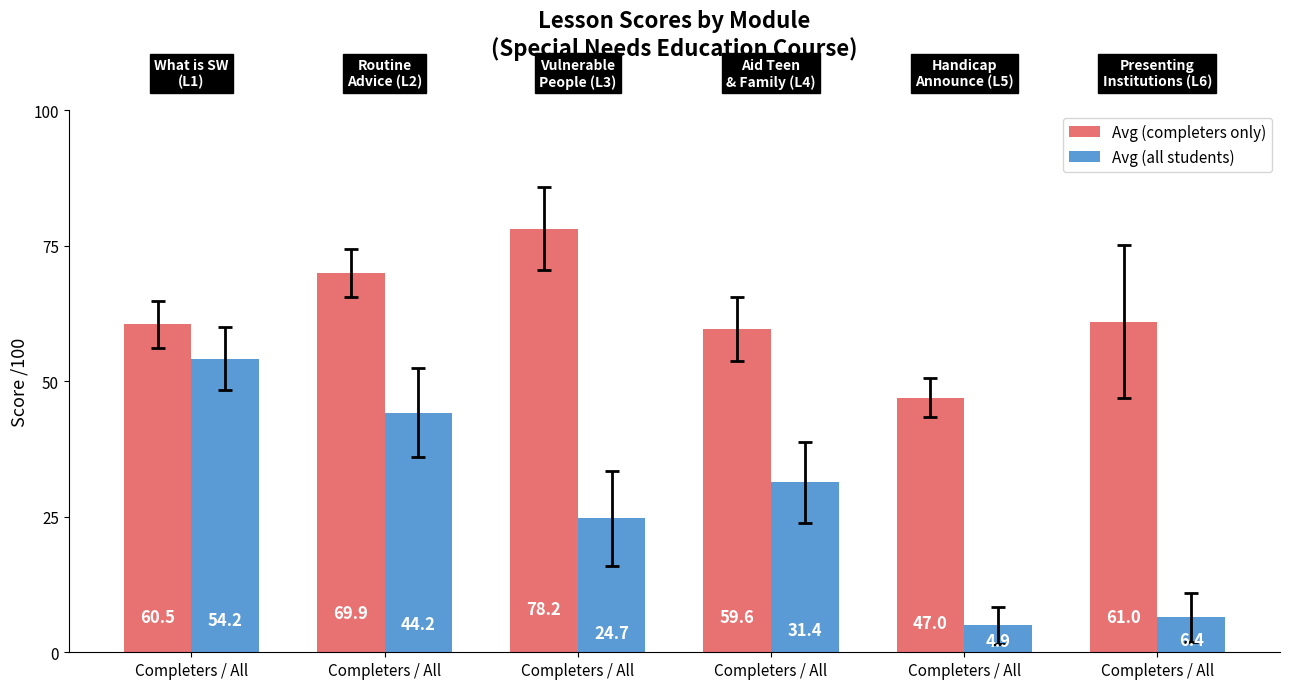

How many series are shown in this chart?

2